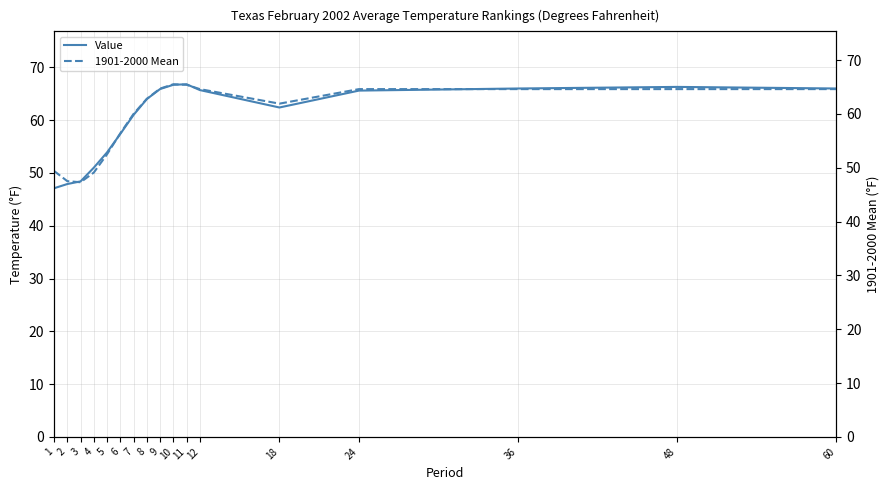

How many data points in 1901-2000 Mean are less than 62?

8